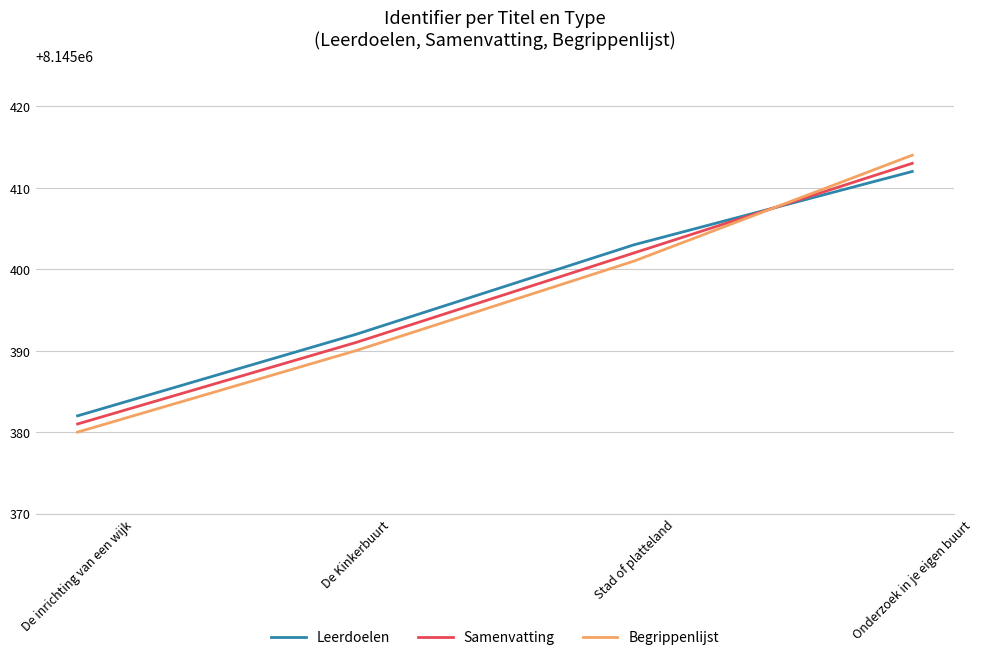

What position from the right is Stad of platteland?

2